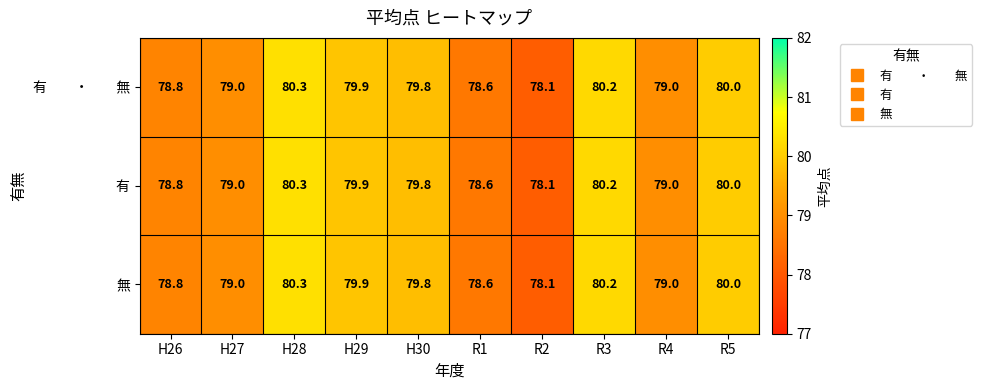

Which label corresponds to the smallest value in the chart?

R2